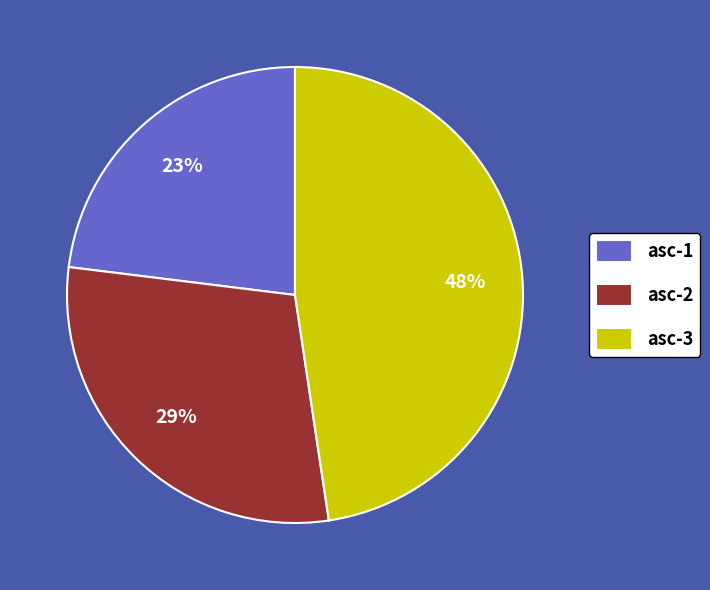

Count the number of slices in the pie.

3